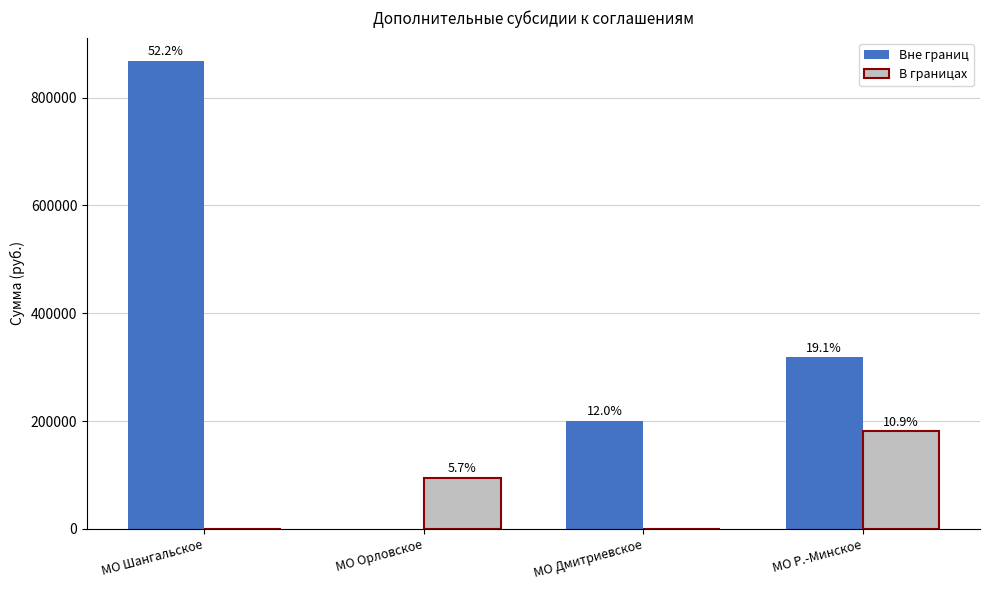

At which category does the chart reach its peak across all series?

МО Шангальское